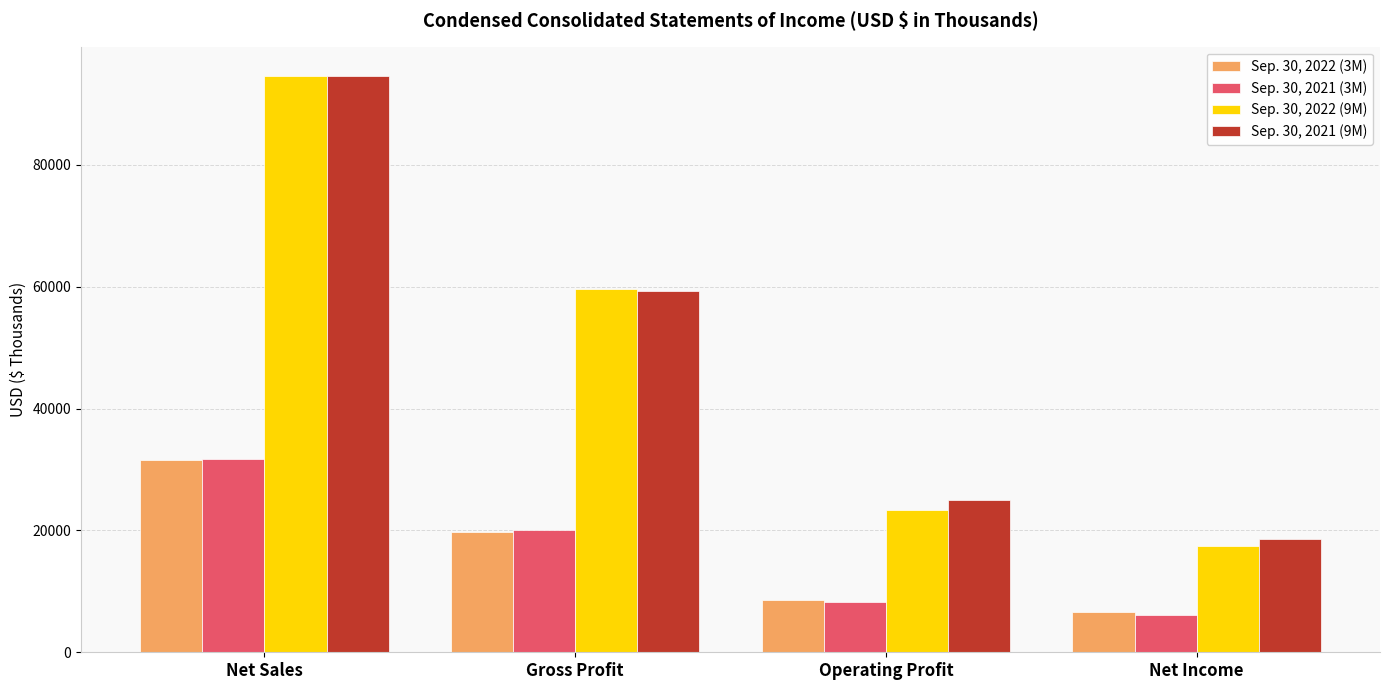

At how many categories does at least one series exceed 45260?

2